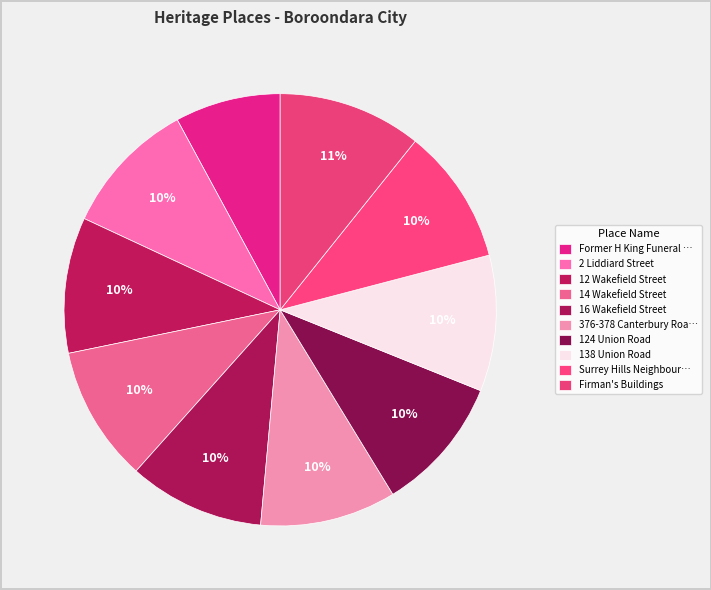

Does 124 Union Road account for over 50% of the chart?

No